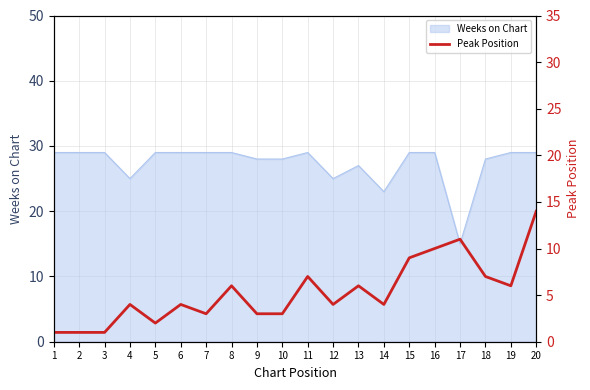

List the labels in order of value, smallest first.

1, 2, 3, 5, 7, 9, 10, 4, 6, 12, 14, 8, 13, 19, 11, 18, 15, 16, 17, 20